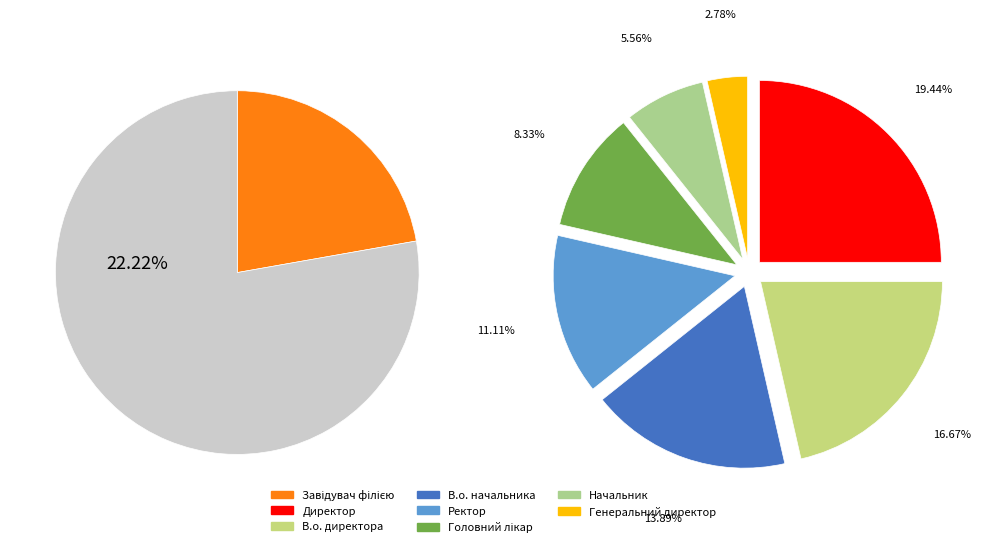

What percentage is the Ректор slice, to the nearest percent?

11%